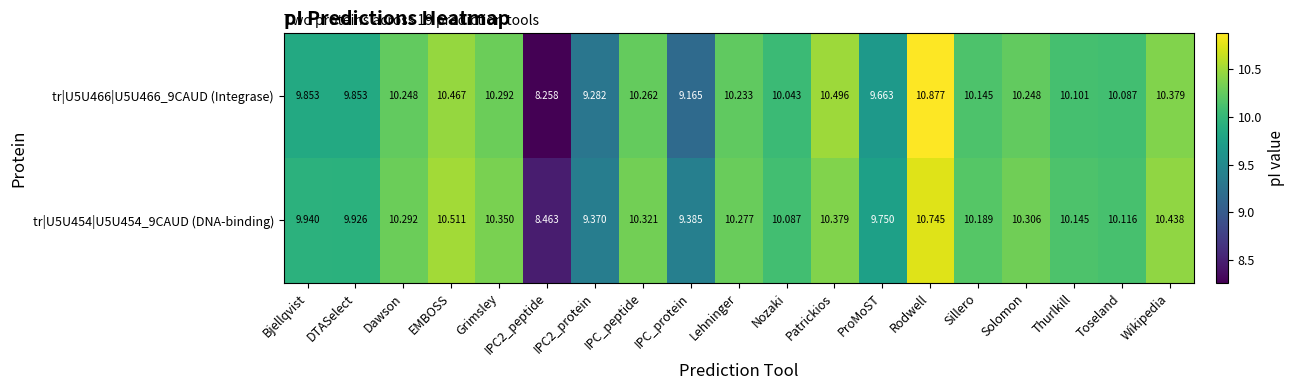

At Bjellqvist, list the series in order from largest to smallest.

tr|U5U454|U5U454_9CAUD (DNA-binding), tr|U5U466|U5U466_9CAUD (Integrase)